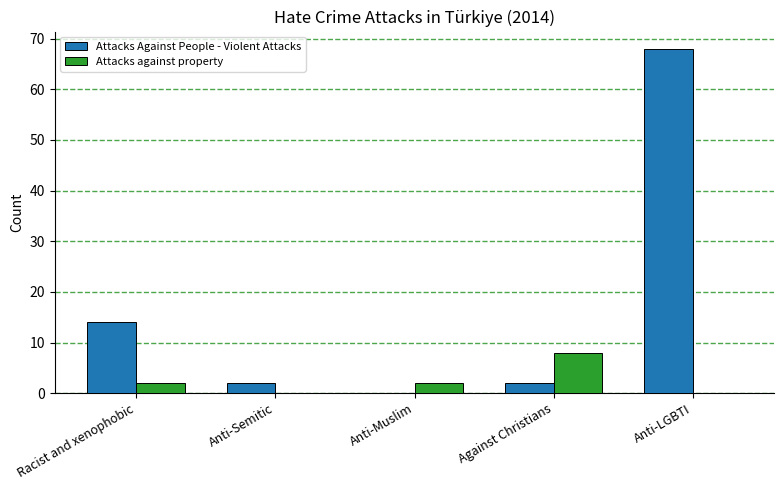

What is the sum of the Attacks Against People - Violent Attacks values at Against Christians and Anti-LGBTI?

70